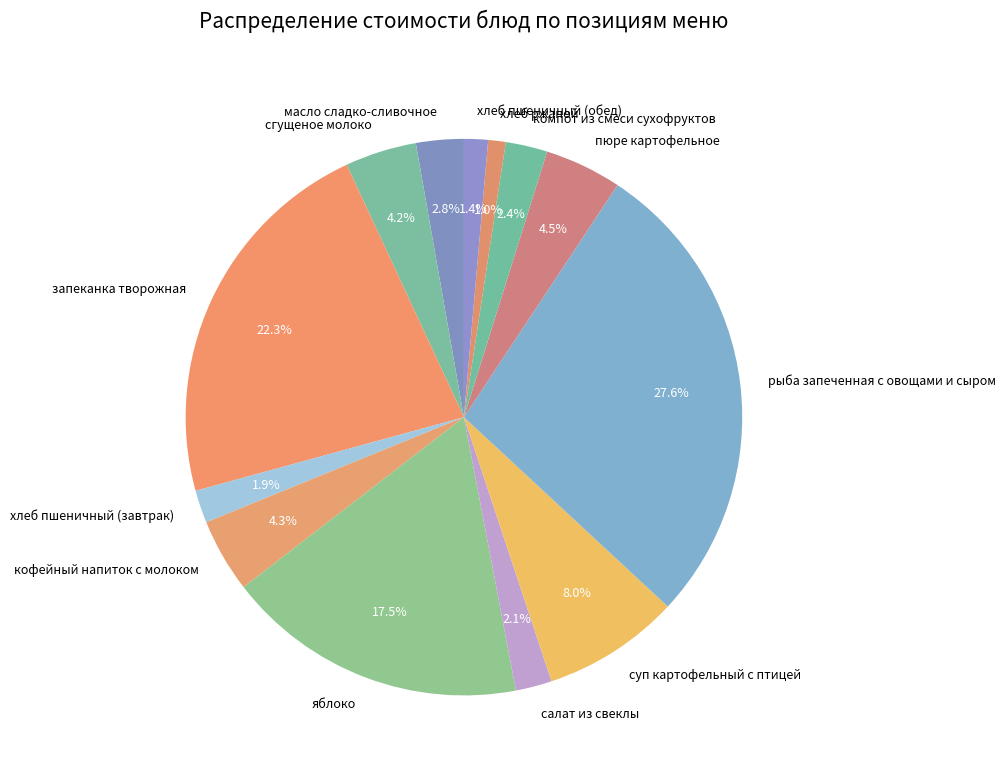

Is пюре картофельное the majority of the pie?

No